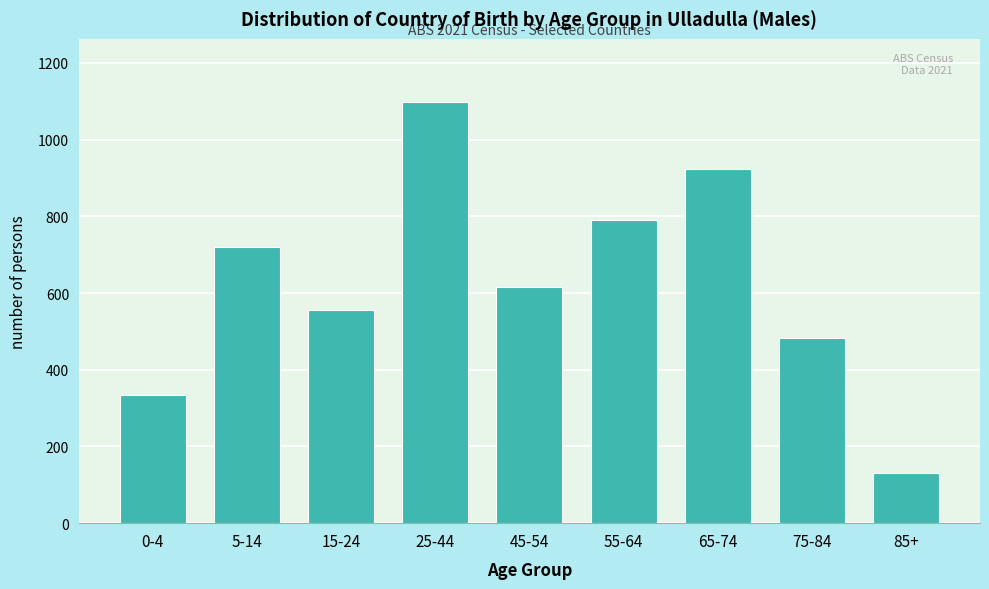

Reading left to right, extract all data points from this chart.

334	721	557	1098	615	790	923	482	130